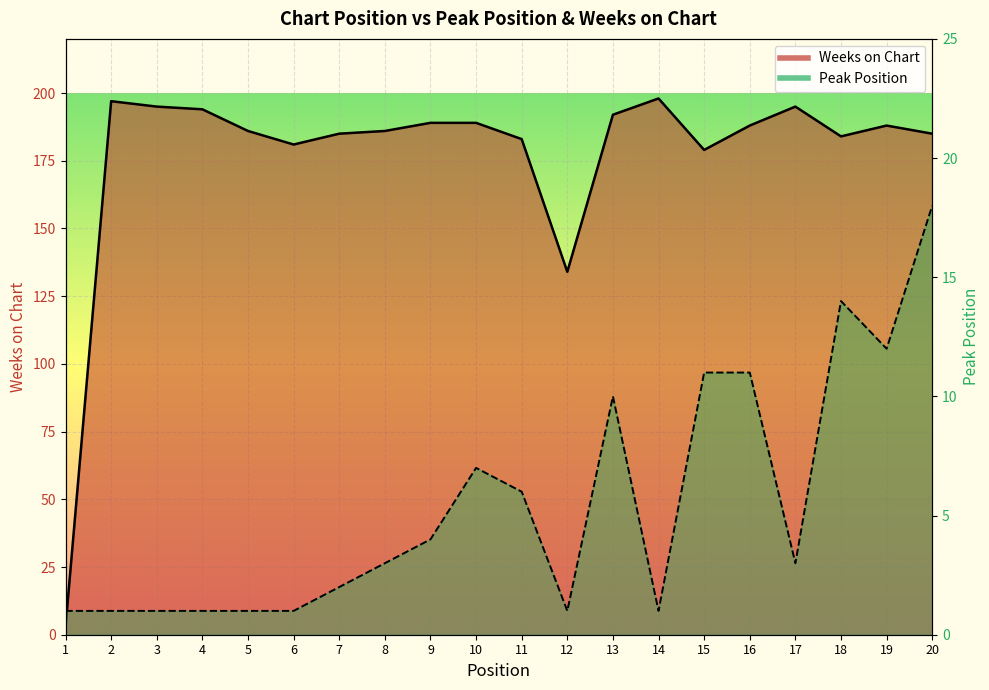

Where is Peak Position nearest to the value 9?

13